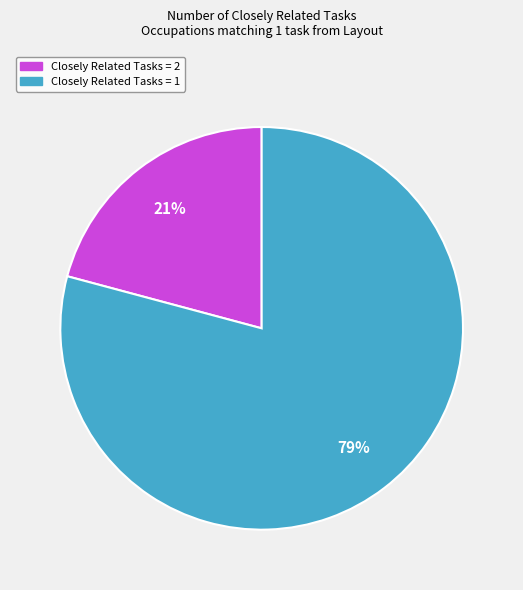

Which slice is the largest?

Closely Related Tasks = 1